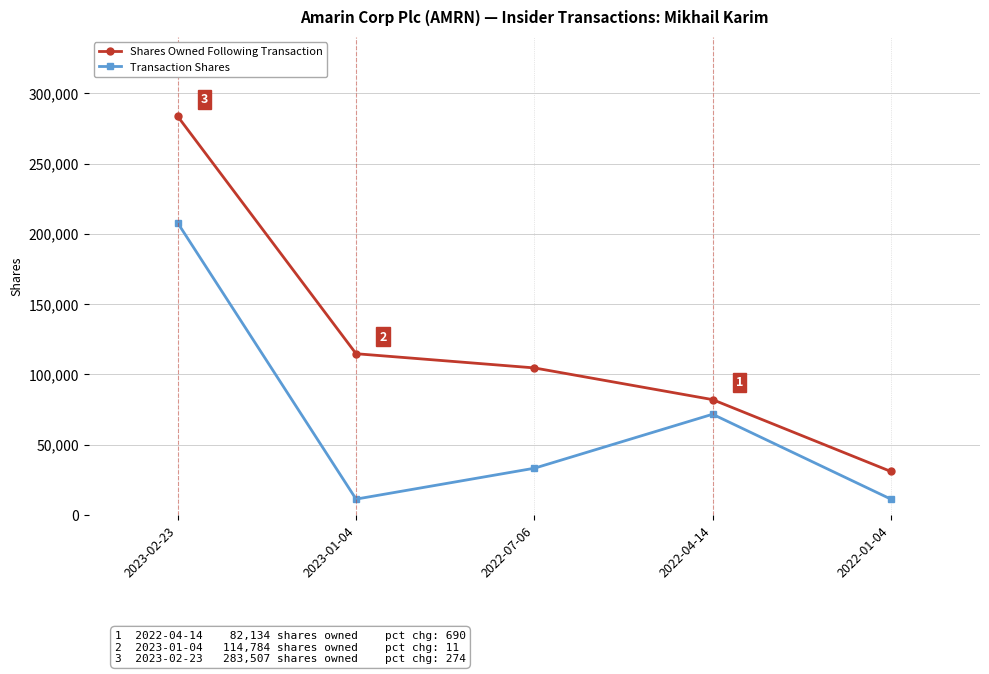

What is the total value across all series at 2022-07-06?

138020